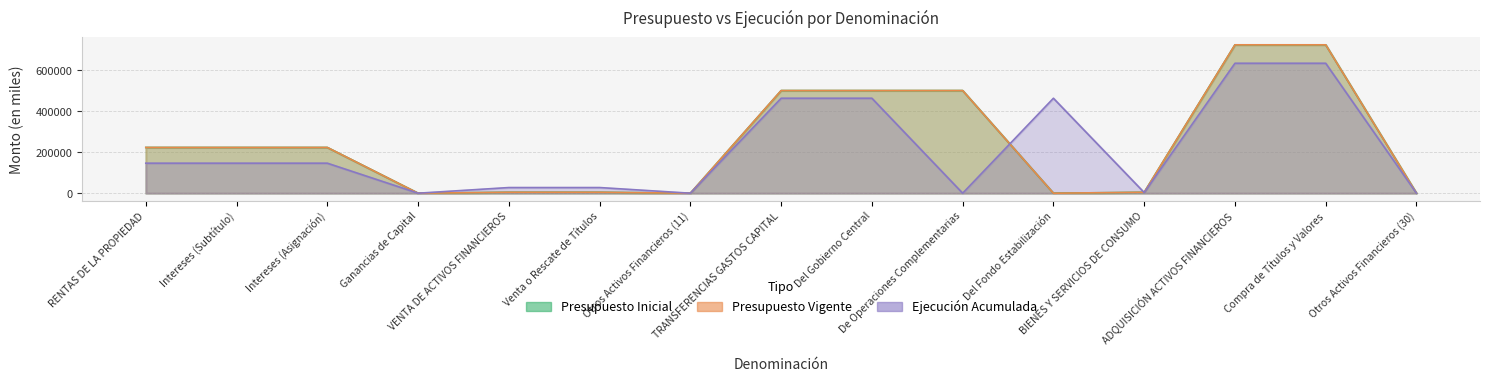

What is the total value across all series at RENTAS DE LA PROPIEDAD?

593497